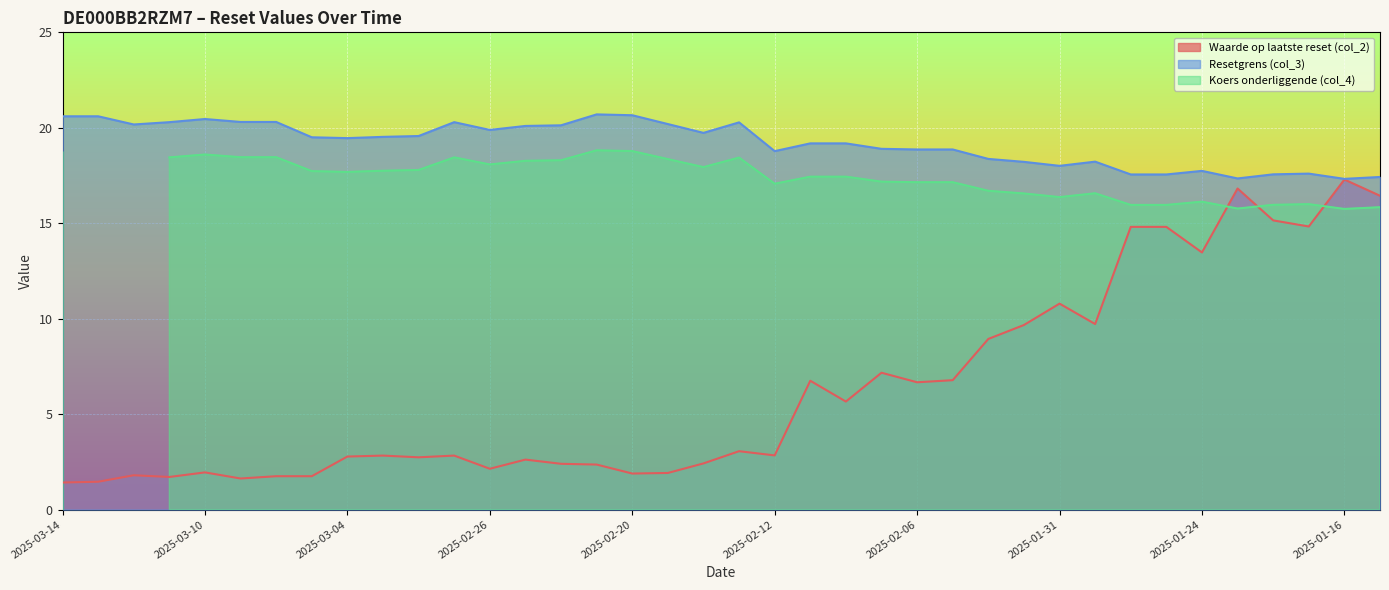

Is it true that Resetgrens (col_3) equals 19.9 at 2025-02-26?

True